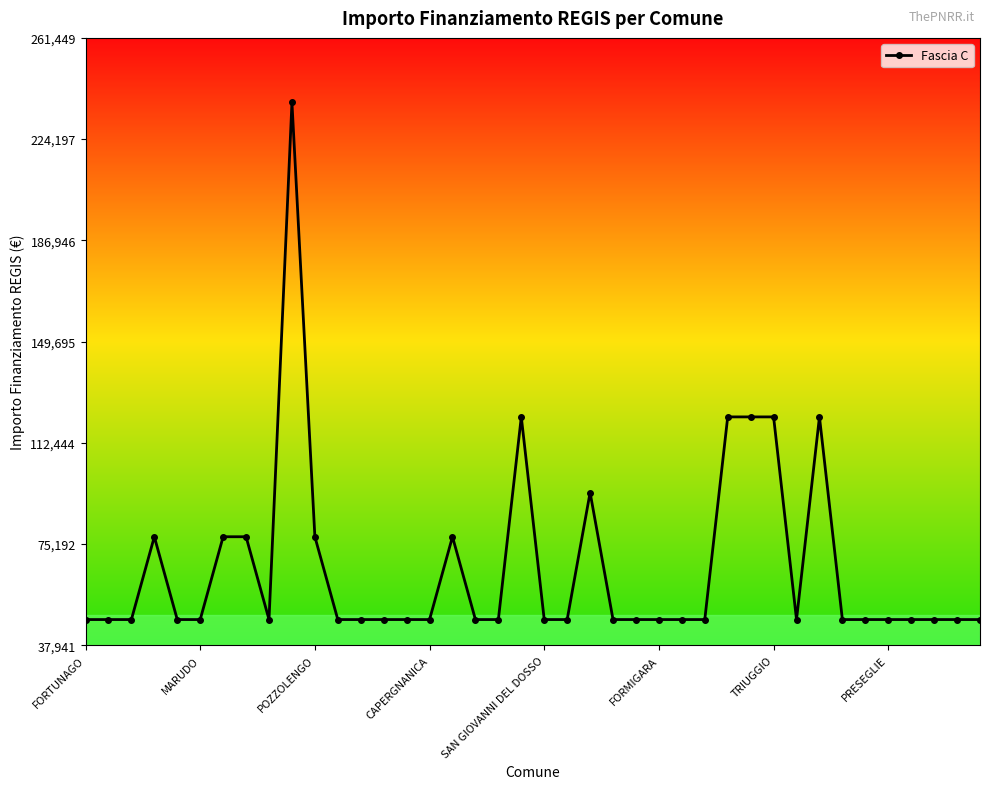

What is the average value?

66481